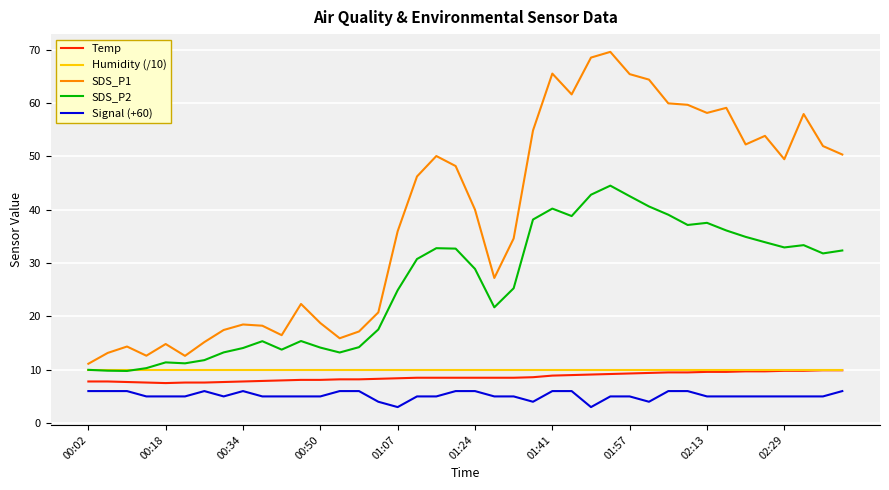

What is the maximum value for Temp?

9.9